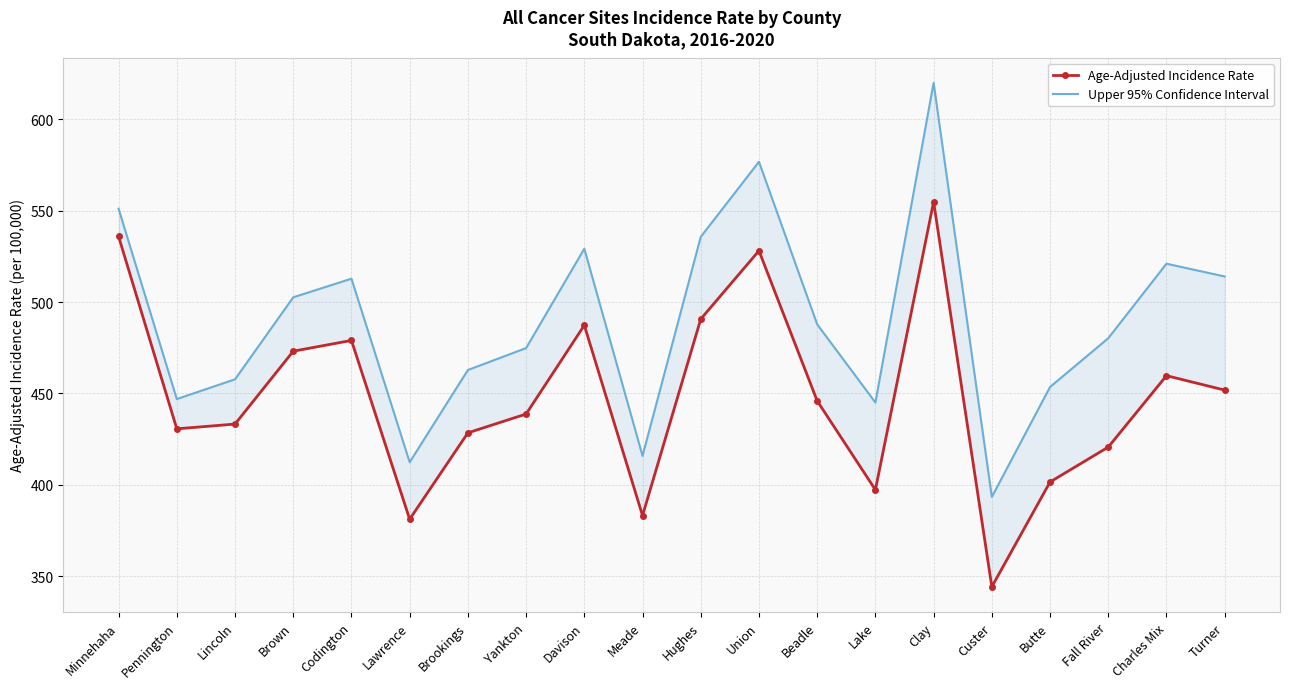

At which category does the chart reach its minimum across all series?

Custer